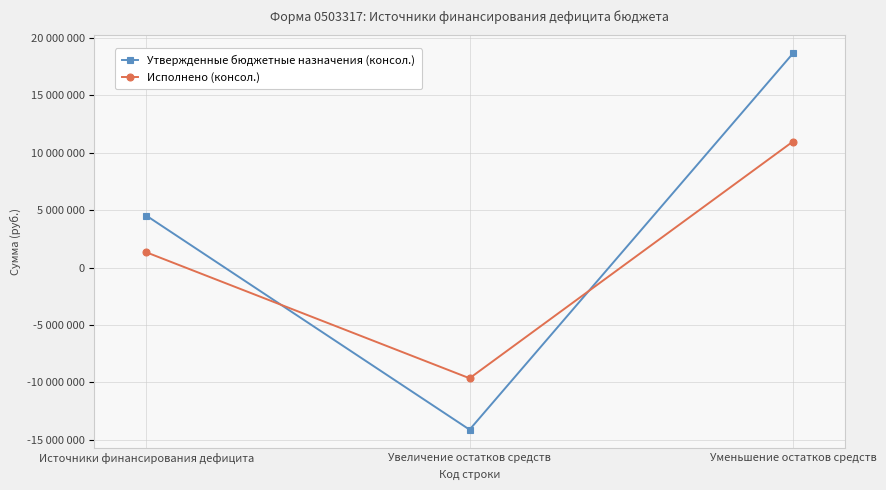

Does the chart have visible grid lines?

Yes